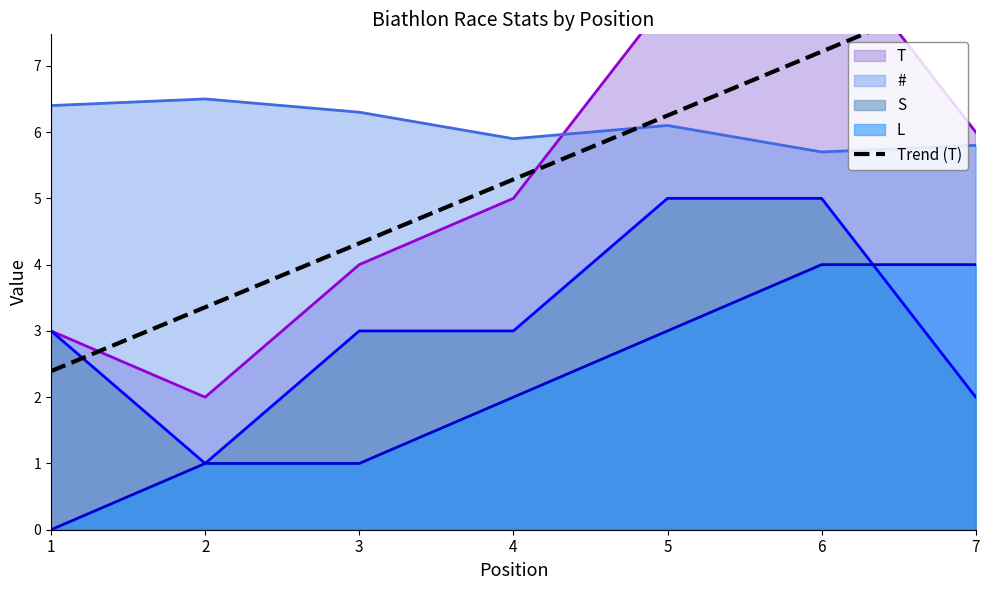

The chart shows a value of 4.3 at 3. True or false?

True